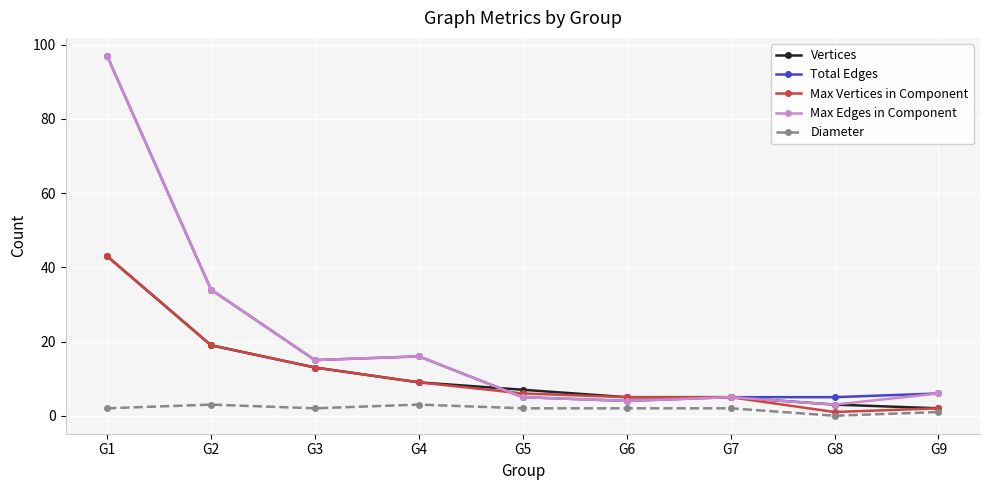

The Max Vertices in Component series shows 15 at G4. True or false?

False